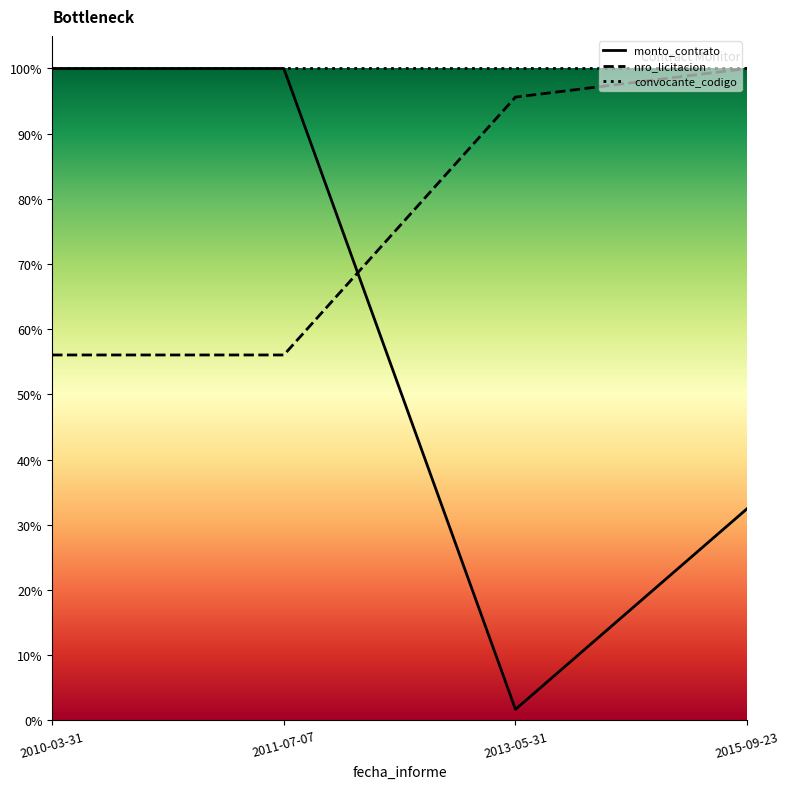

List the labels in order of monto_contrato value, largest first.

2010-03-31, 2011-07-07, 2015-09-23, 2013-05-31